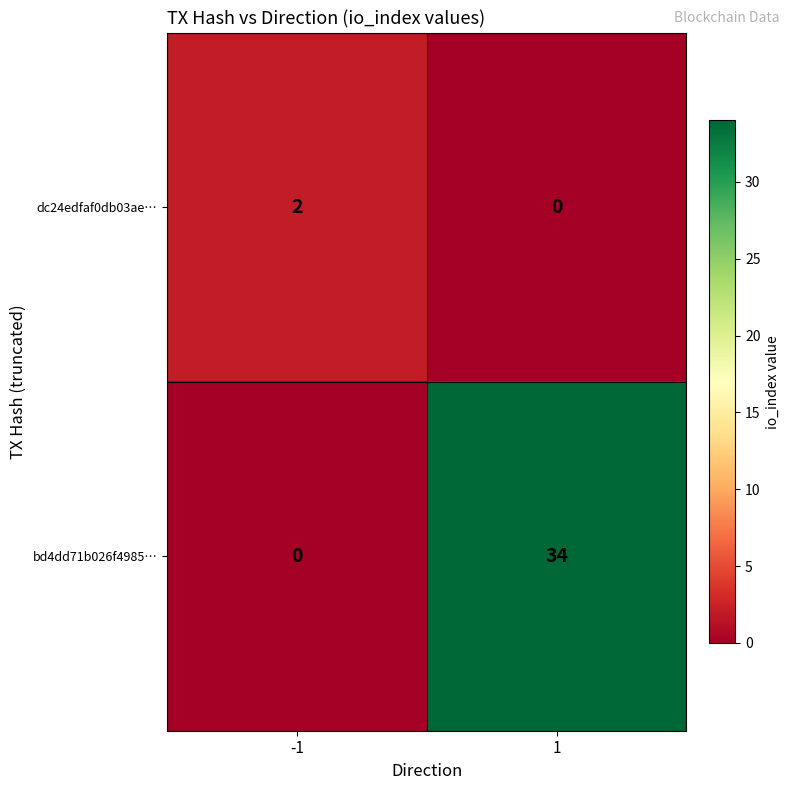

How many distinct data groups are displayed?

2